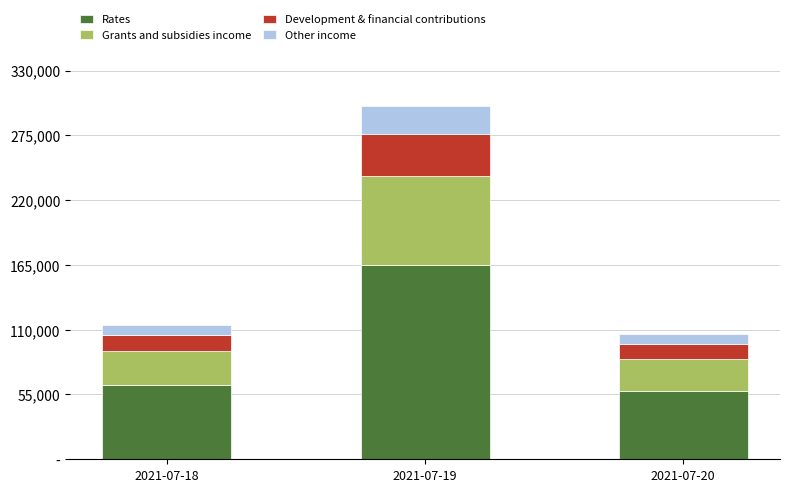

What is the sum of all Grants and subsidies income values?

130145.0